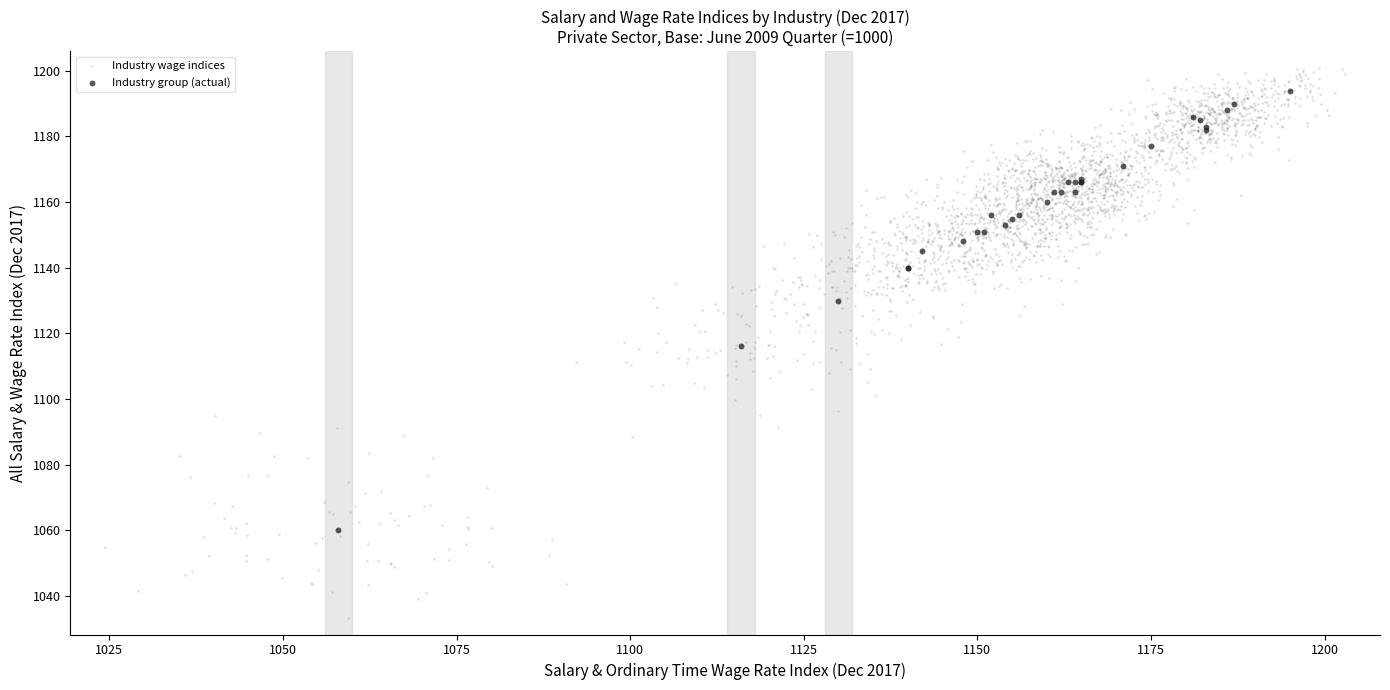

Which series has the largest Y range (max minus min)?

Industry wage indices